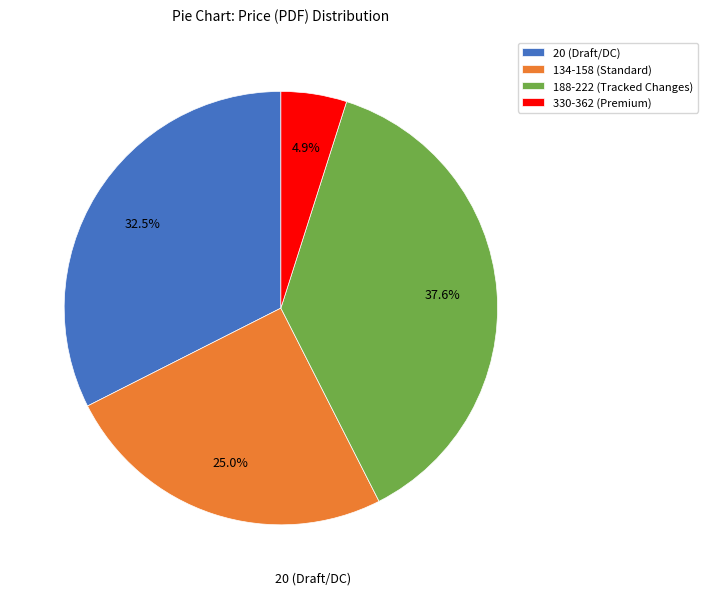

Which category has the smallest portion of the pie?

330-362 (Premium)